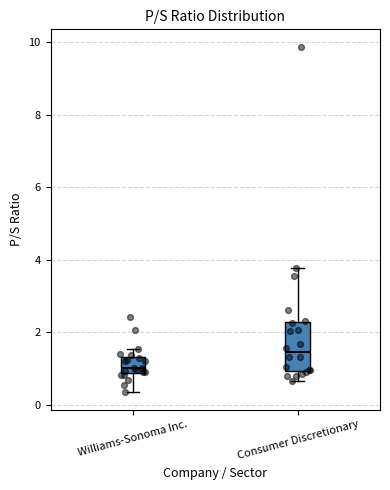

Reading left to right, transcribe this box plot: for each box, give where its median line is, the range the box spans, and where its two whiskers end, as read against the y-axis. The values are not printed on the chart, so give them approximately, as read against the axis.

Williams-Sonoma Inc.: median 1.0, box 0.8 to 1.4, whiskers 0.4 to 1.6
Consumer Discretionary: median 1.4, box 1.0 to 2.2, whiskers 0.6 to 3.8